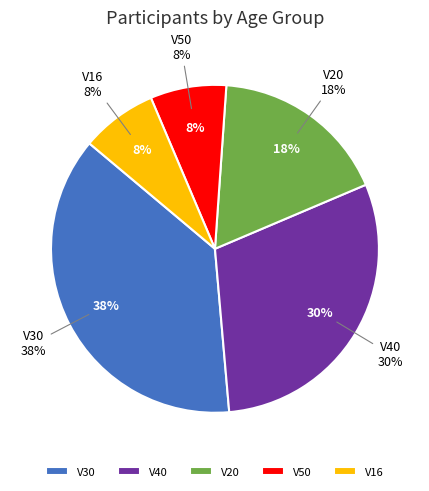

Do V16 and V50 together represent more than half of the pie?

No